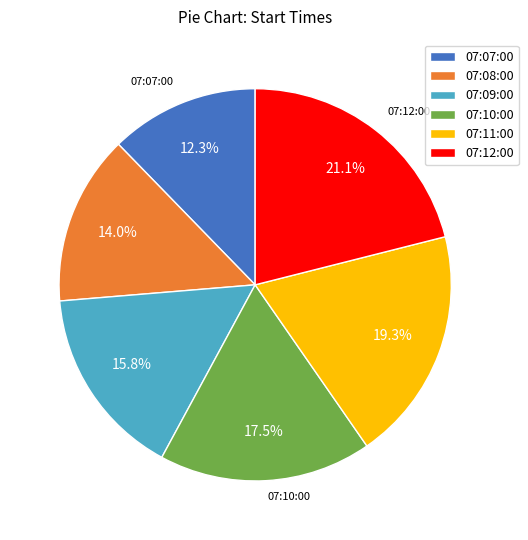

How many slices are in this pie chart?

6